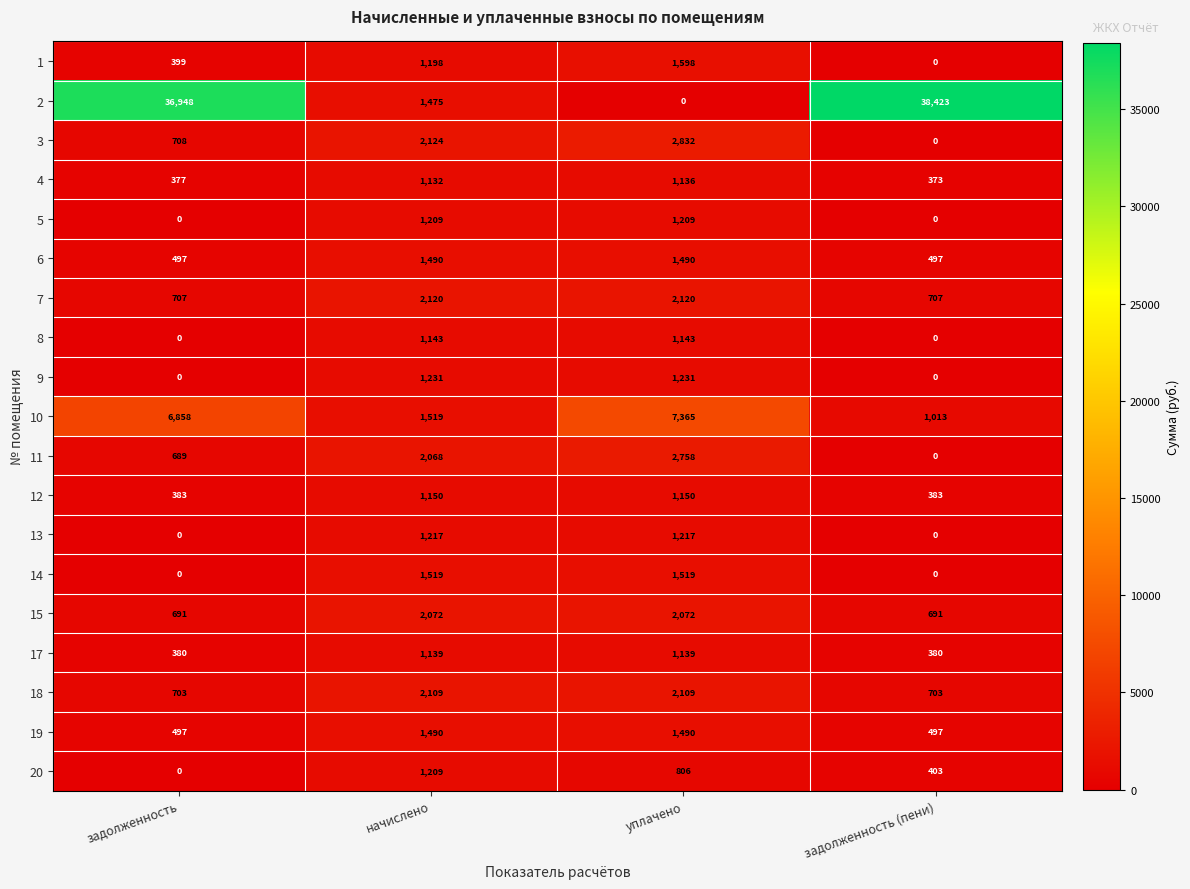

What is the approximate value of 13 at уплачено, to the nearest 100?

1200